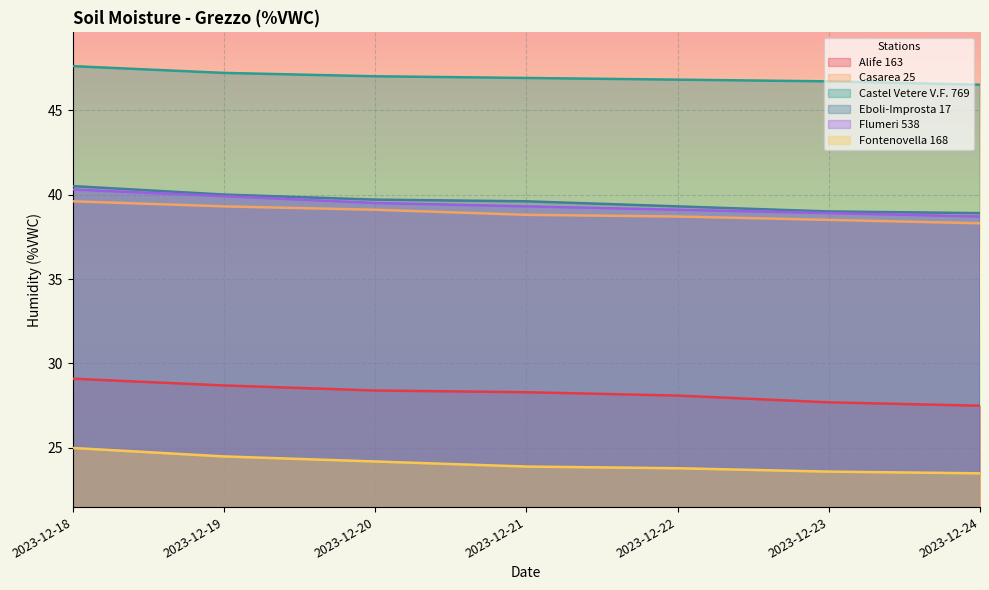

List the labels in order of Casarea 25 value, smallest first.

2023-12-24, 2023-12-23, 2023-12-22, 2023-12-21, 2023-12-20, 2023-12-19, 2023-12-18